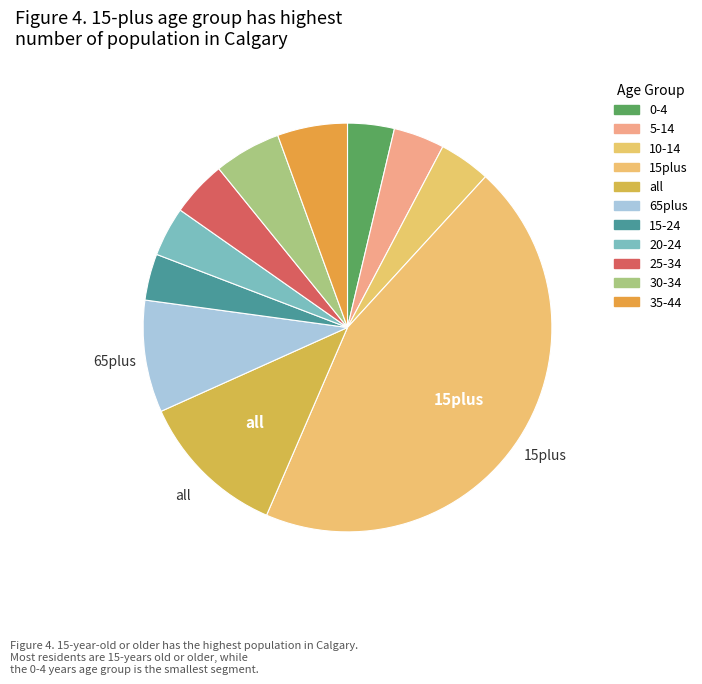

How many slices are in this pie chart?

11